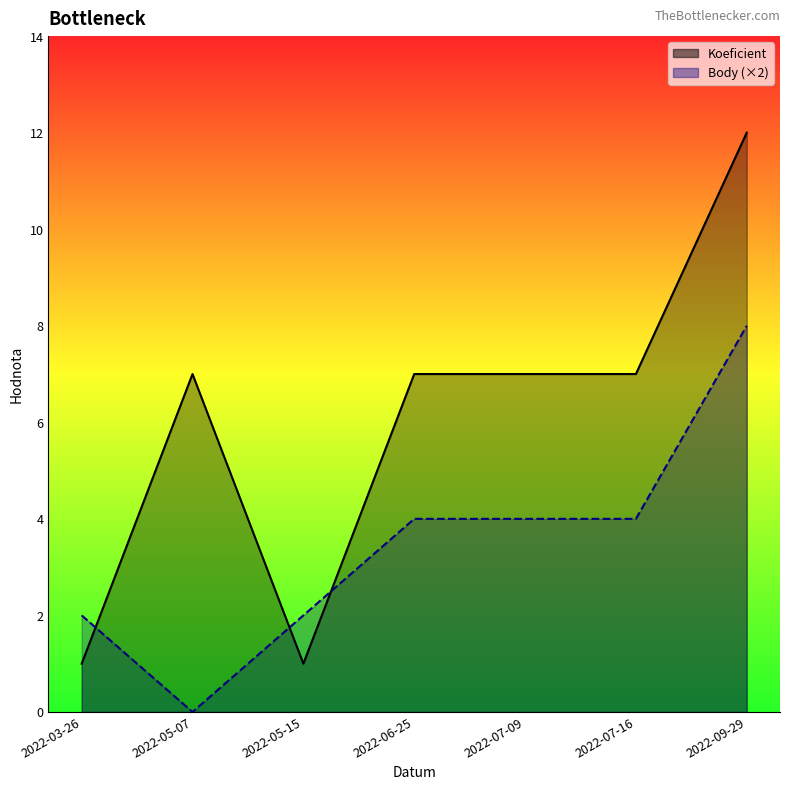

Reading right to left, extract all data points from this chart.

Koeficient: 2022-09-29=12	2022-07-16=7	2022-07-09=7	2022-06-25=7	2022-05-15=1	2022-05-07=7	2022-03-26=1
Body: 2022-09-29=8	2022-07-16=4	2022-07-09=4	2022-06-25=4	2022-05-15=2	2022-05-07=0	2022-03-26=2